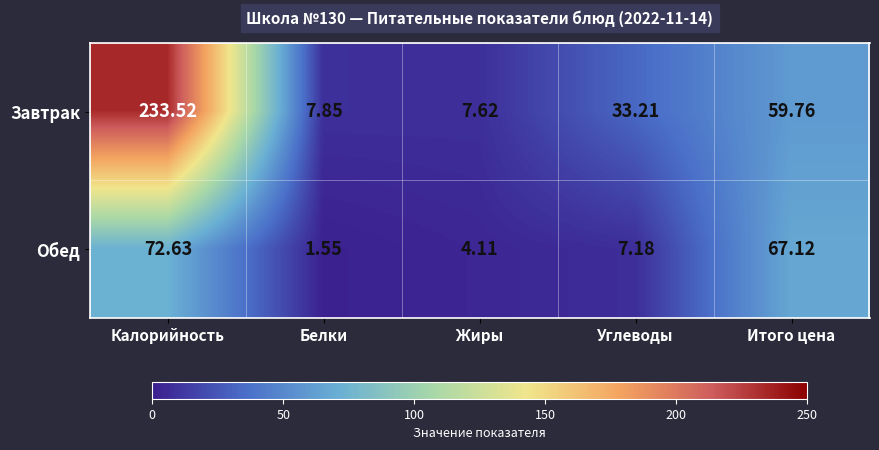

At which category is the sum across all series the highest?

Калорийность